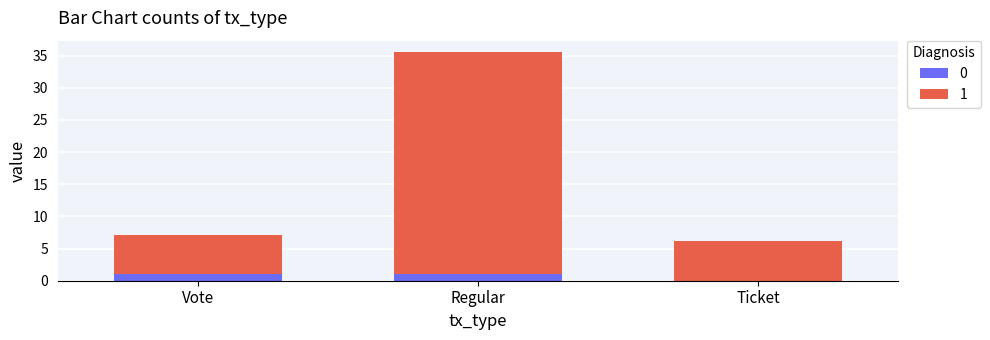

Count the number of categories in the chart.

3